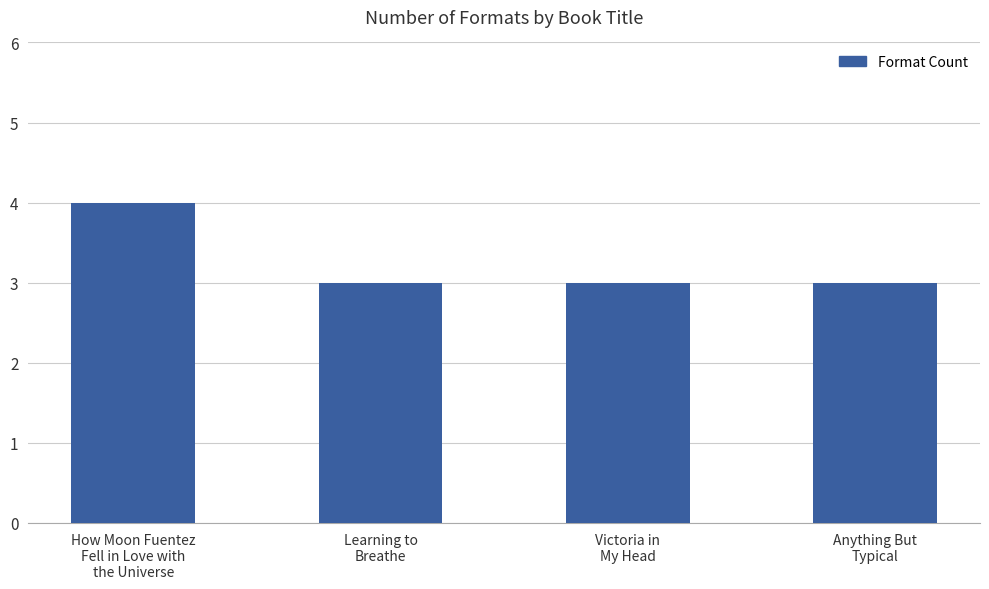

What is the average value?

3